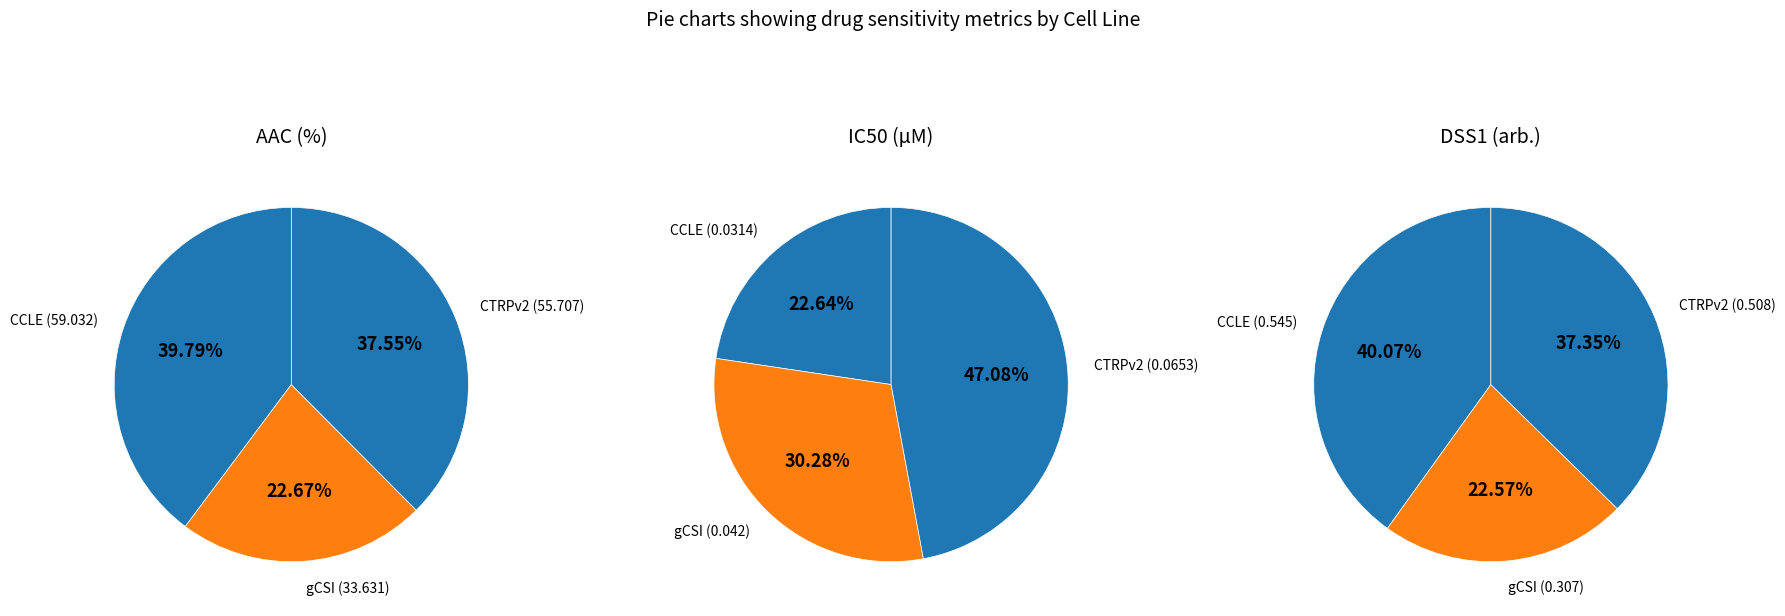

To the nearest percent, what portion does CTRPv2 represent?

37%